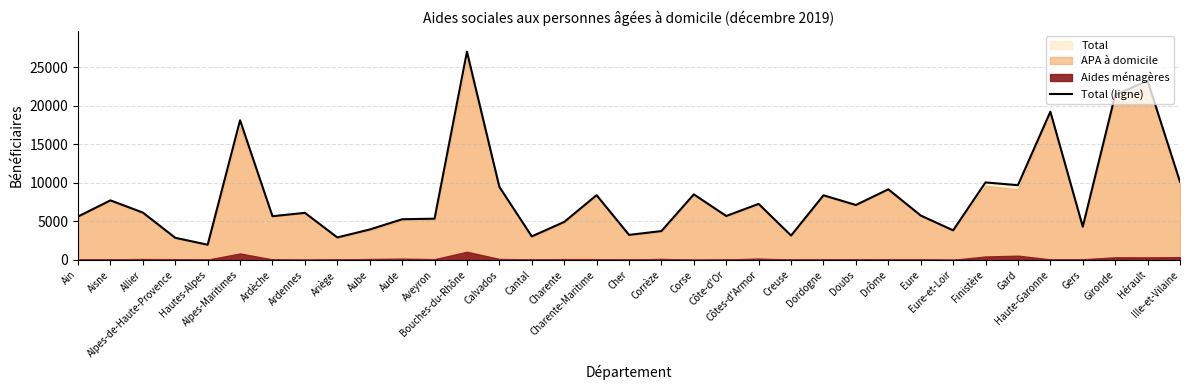

What is the difference between the values at Bouches-du-Rhône and Finistère?

16961